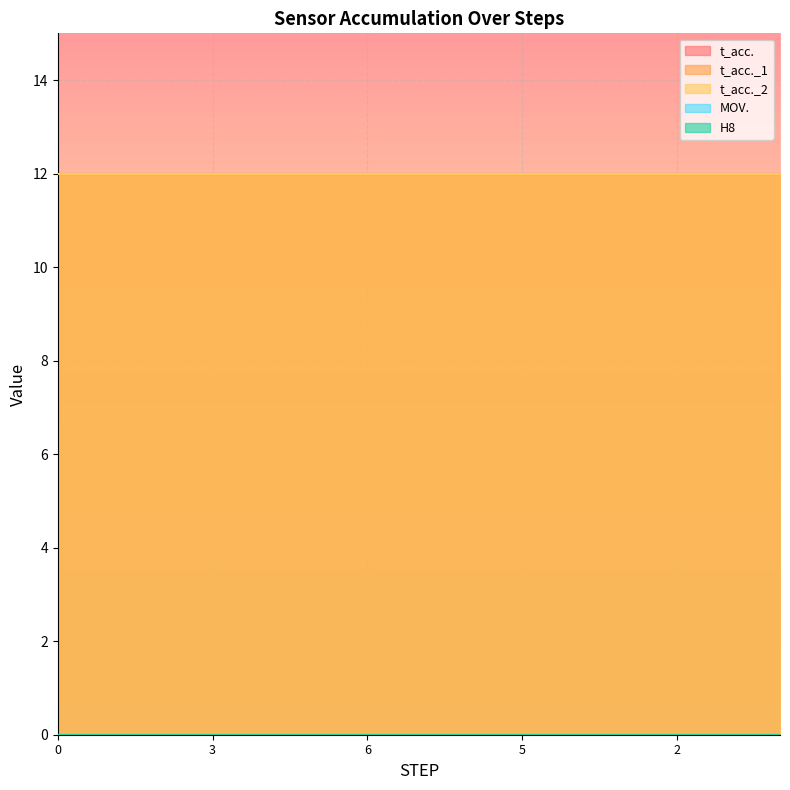

At 1, list the series in order from largest to smallest.

t_acc., t_acc._1, t_acc._2, MOV., H8